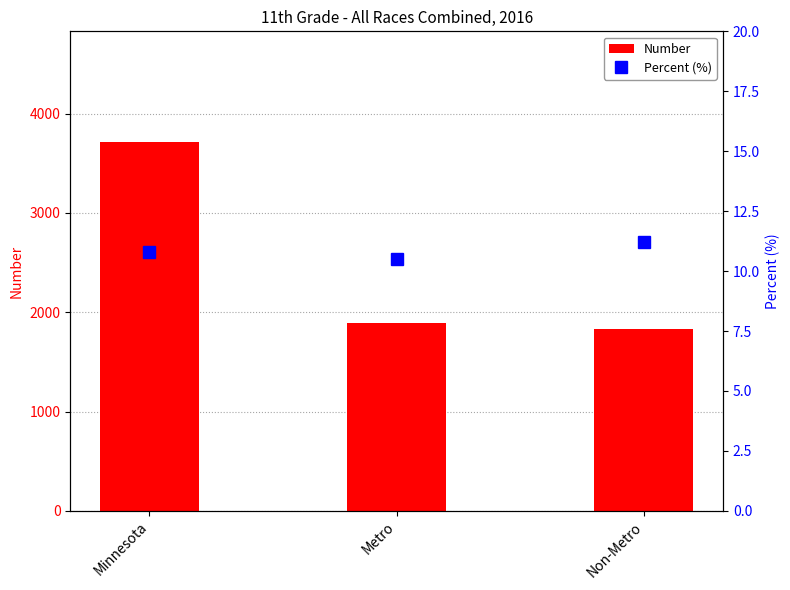

What is the total value across all series at Non-Metro?

1838.2